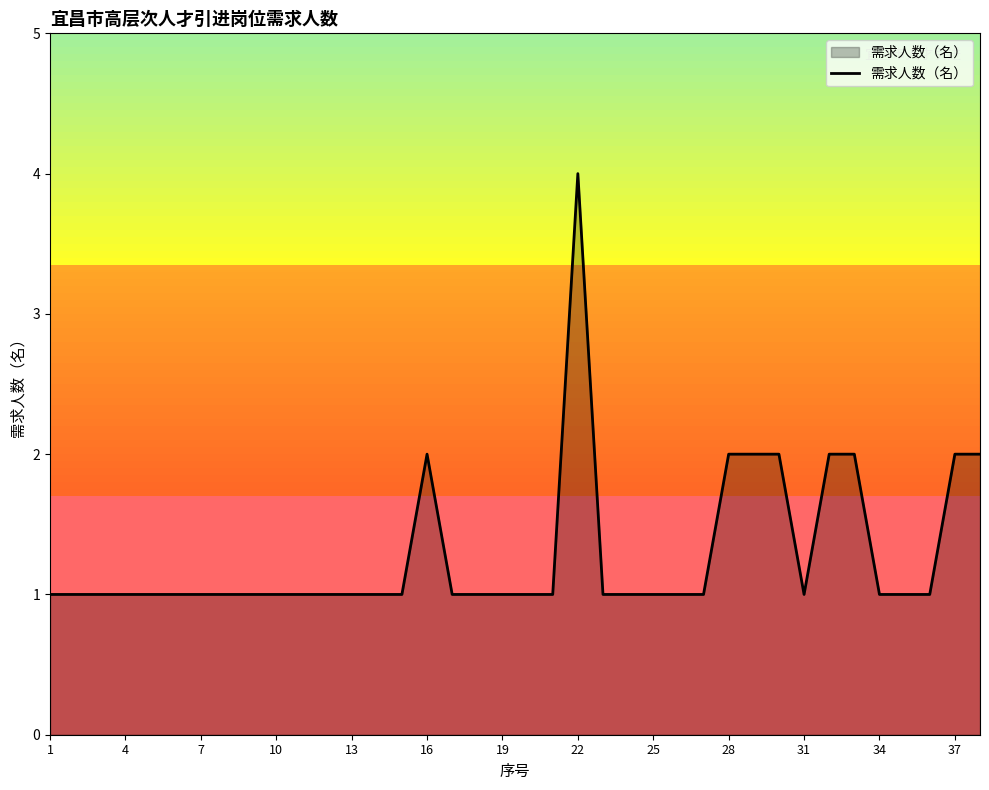

What is the maximum value shown in the chart?

4